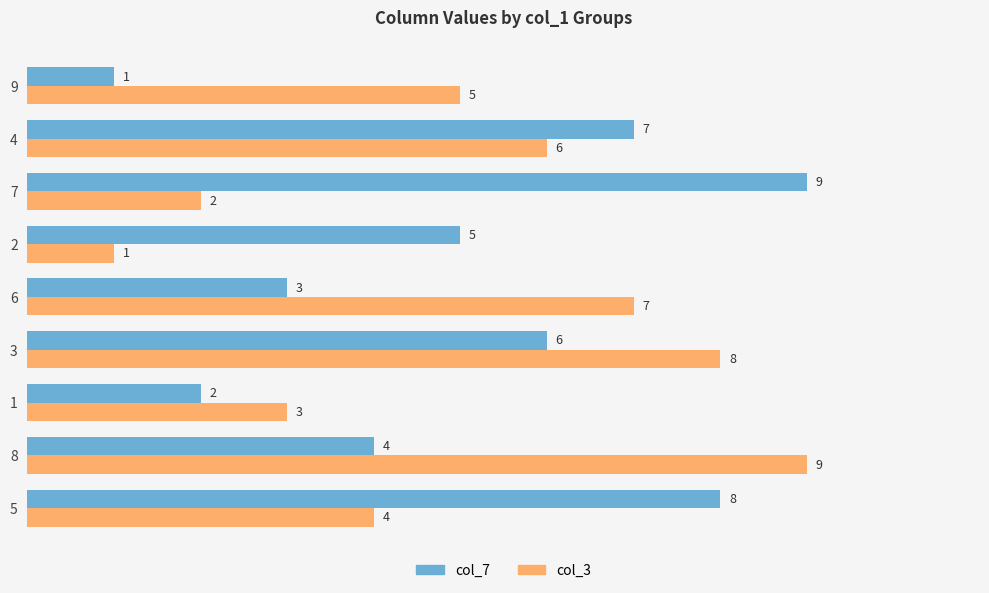

True or false: col_7 has a value of 9 at 7.

True